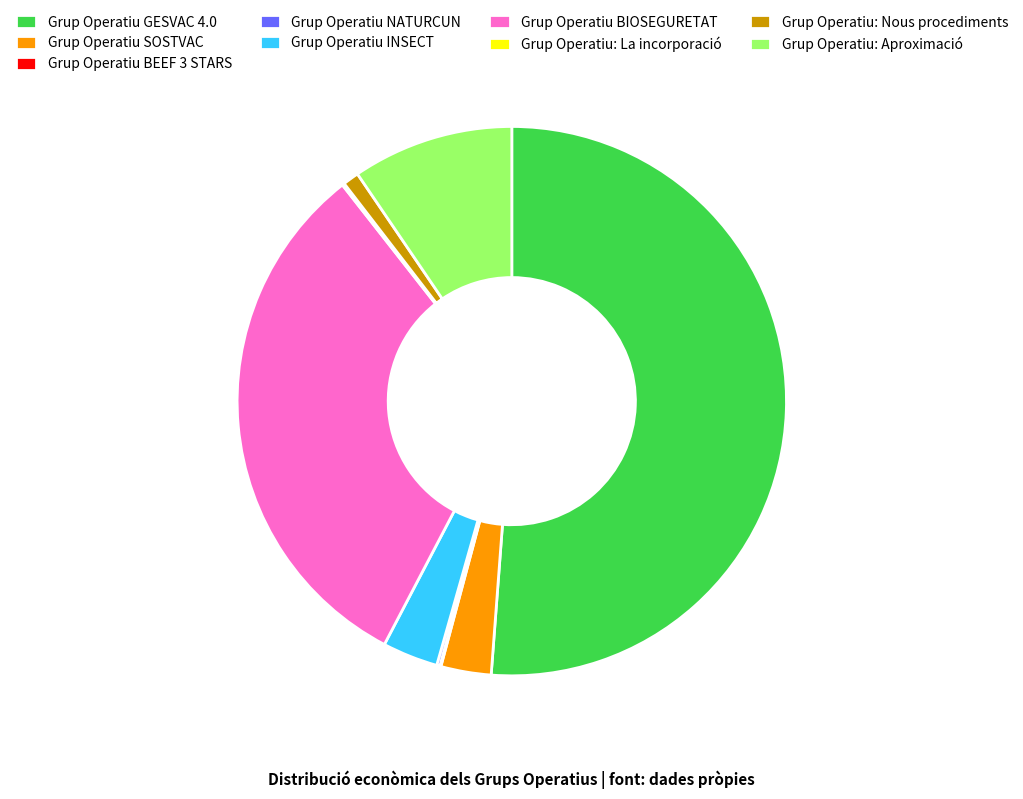

What is the ratio of the value at Grup Operatiu BIOSEGURETAT to the value at Grup Operatiu: Nous procediments?

33.5